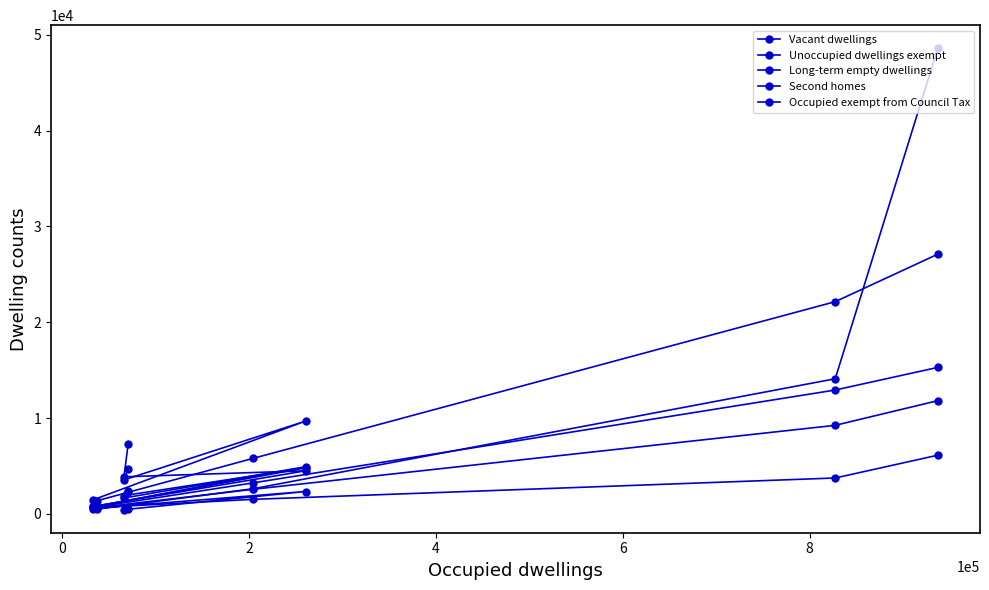

What are all the series names shown in the legend?

Vacant dwellings, Unoccupied dwellings exempt, Long-term empty dwellings, Second homes, Occupied exempt from Council Tax